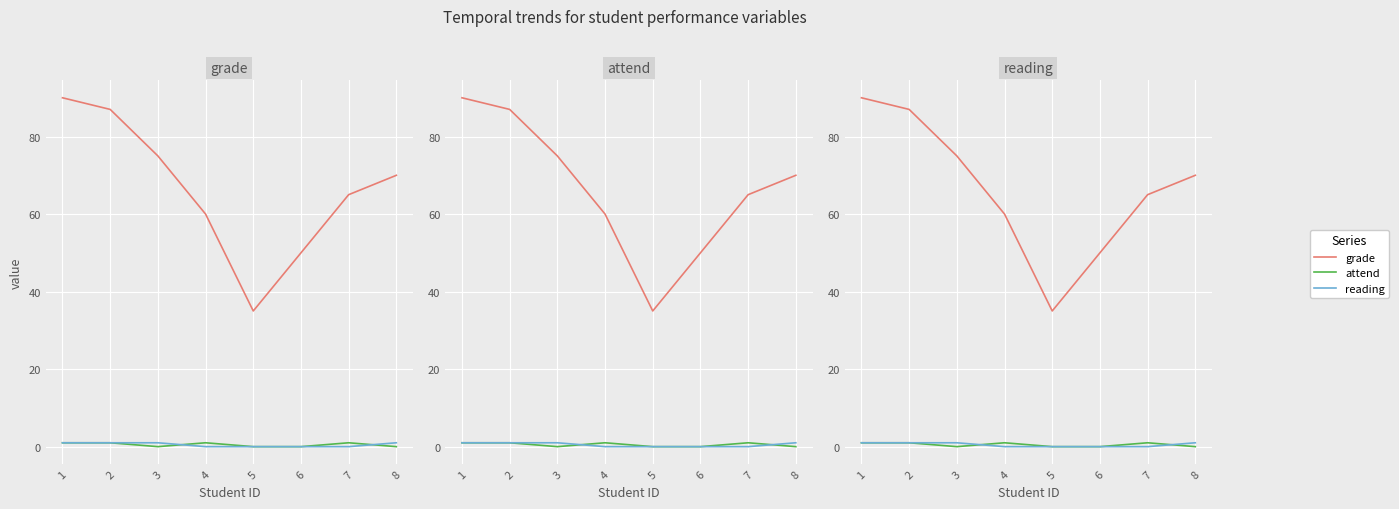

Between 6 and 8, which is larger?

8